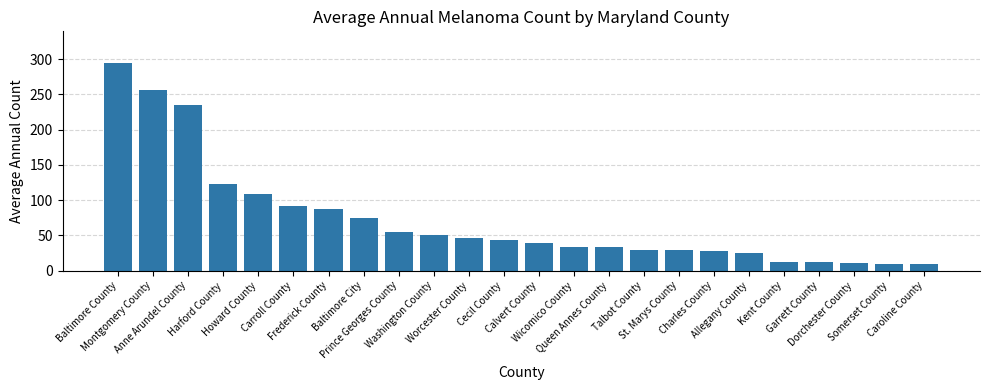

The chart shows a value of 418 at Montgomery County. True or false?

False